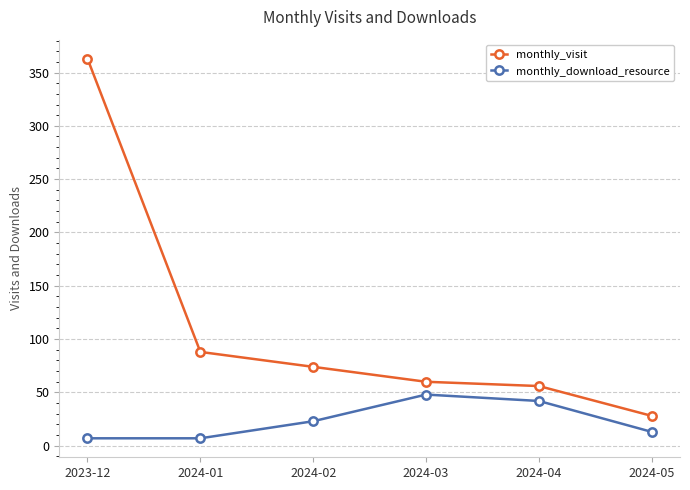

True or false: monthly_visit and monthly_download_resource intersect in this chart.

False